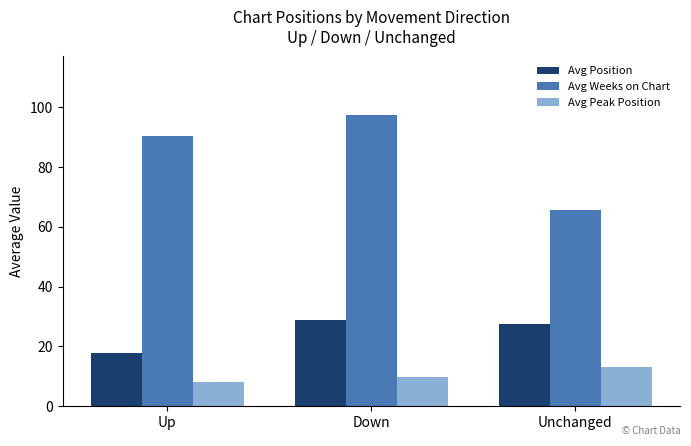

Is it true that Avg Weeks on Chart equals 128.2 at Up?

False